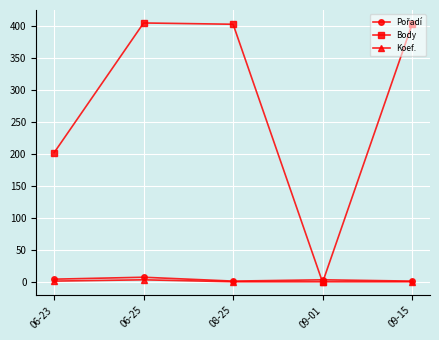

What position from the left is 06-25?

2